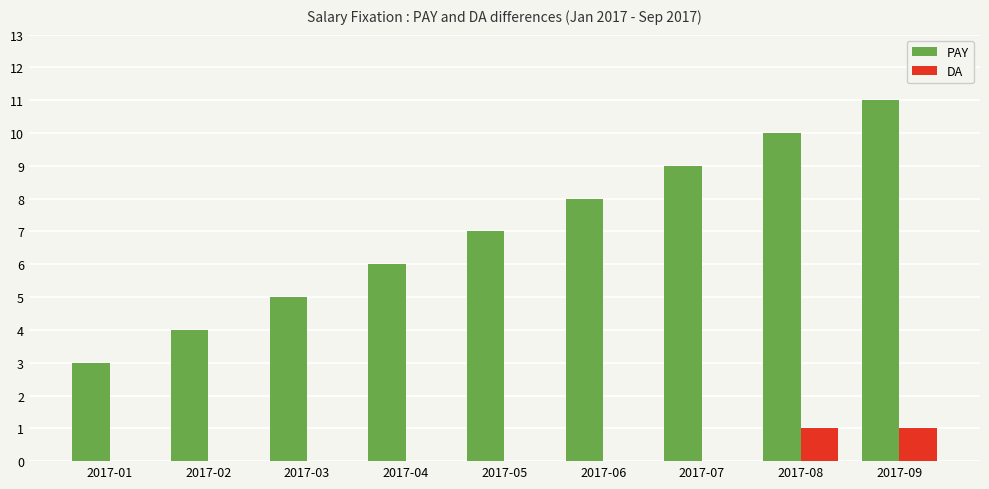

Are the bars grouped side by side (vs. stacked)?

Yes